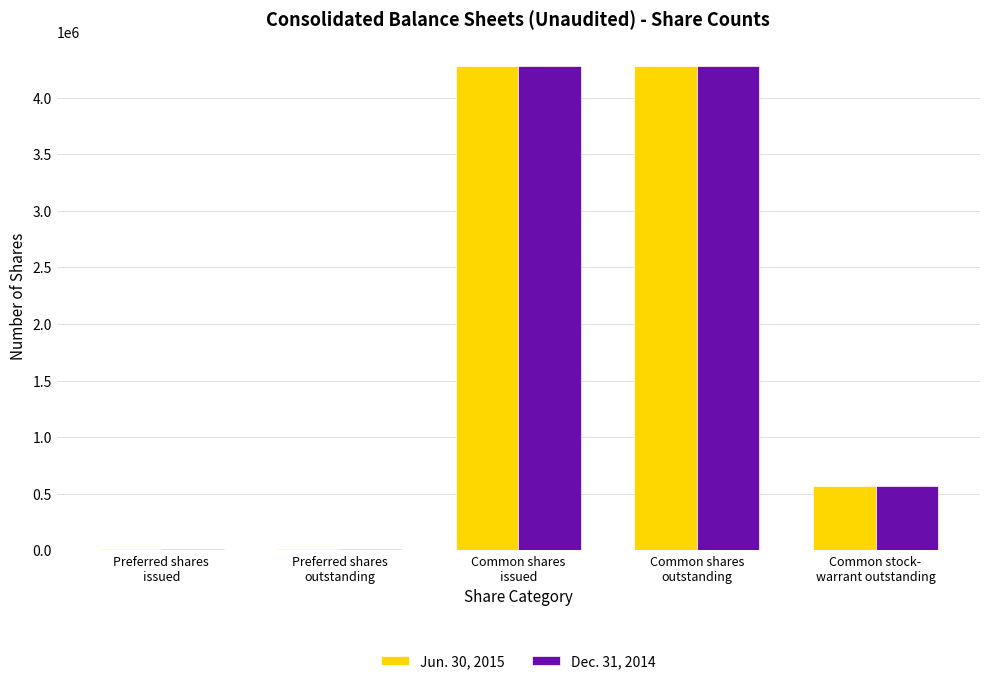

How many bars are there in each group?

2